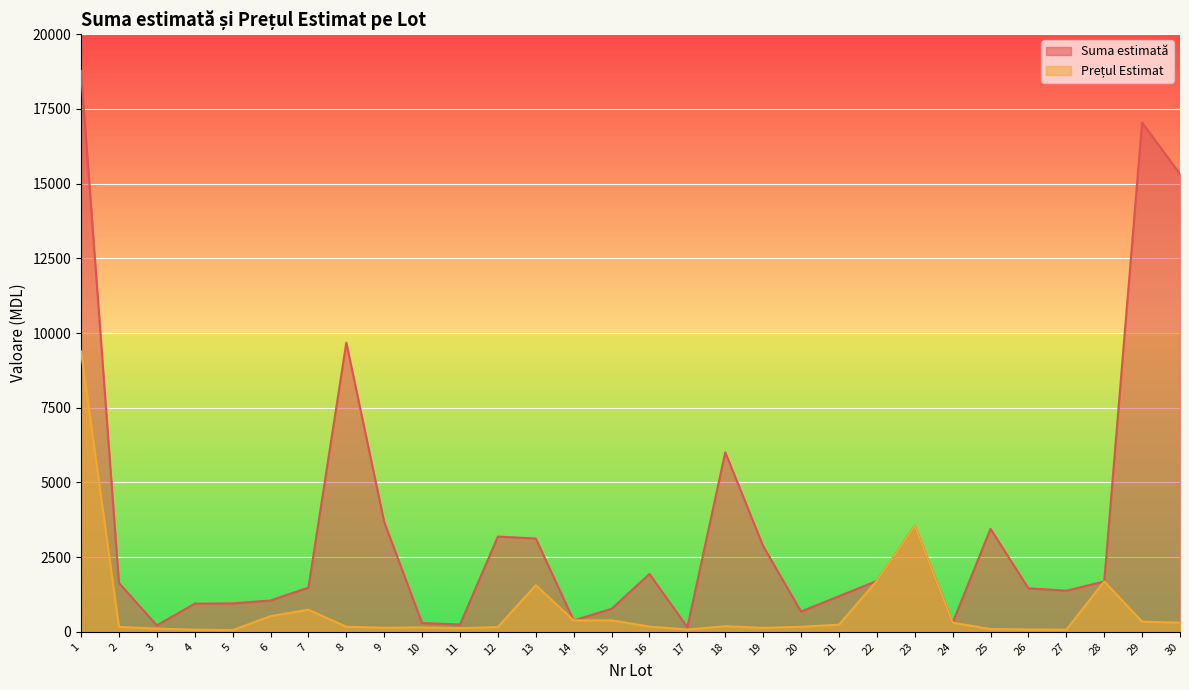

Reading left to right, transcribe all the data shown in this chart.

Suma estimată: 1=18771.0	2=1635.6	3=215.3	4=942.0	5=950.3	6=1049.0	7=1479.6	8=9676.7	9=3676.9	10=294.0	11=244.3	12=3188.3	13=3122.1	14=380.9	15=770.2	16=1935.8	17=153.2	18=6006.4	19=2865.9	20=679.1	21=1191.9	22=1704.3	23=3543.9	24=306.4	25=3447.1	26=1455.4	27=1376.8	28=1684.6	29=17045.7	30=15321.6
Prețul Estimat: 1=9385.5	2=163.6	3=107.7	4=72.5	5=55.9	6=524.5	7=739.8	8=169.8	9=136.2	10=147.0	11=122.2	12=159.4	13=1561.0	14=380.9	15=385.1	16=176.0	17=76.6	18=187.7	19=130.3	20=169.8	21=238.4	22=1704.3	23=3543.9	24=306.4	25=93.2	26=76.6	27=72.5	28=1684.6	29=340.9	30=306.4